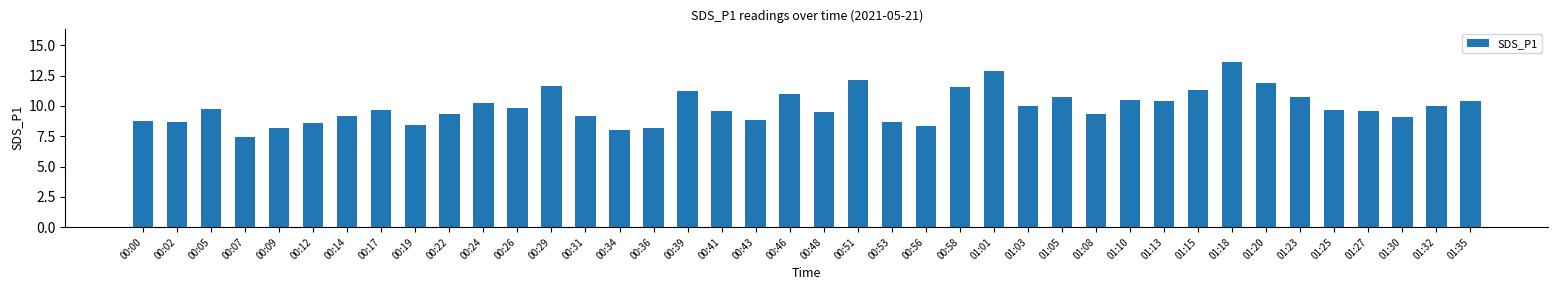

What value does the data have at 00:05?

9.7